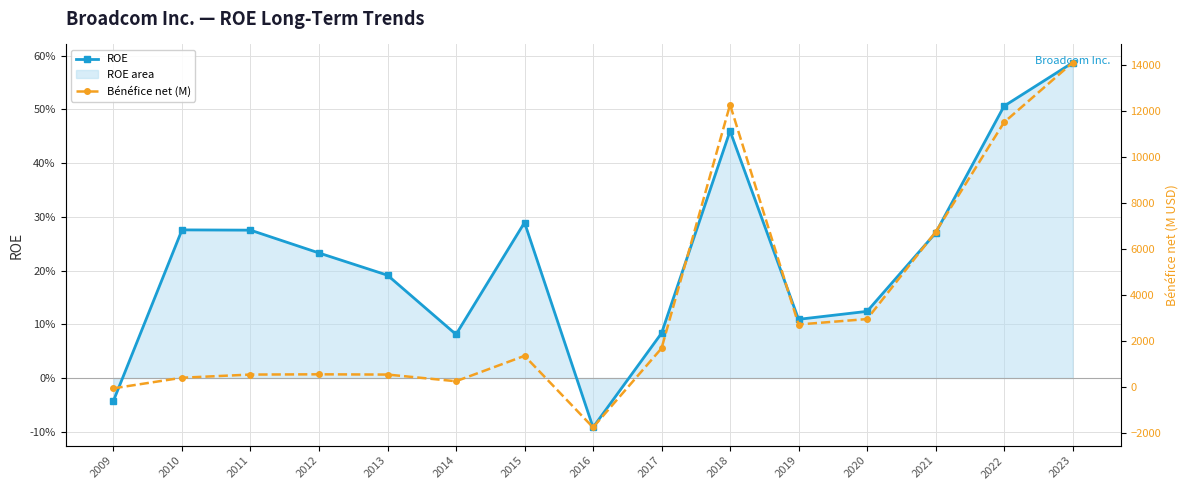

At which label is Bénéfice net (M) closest to 6171?

2021